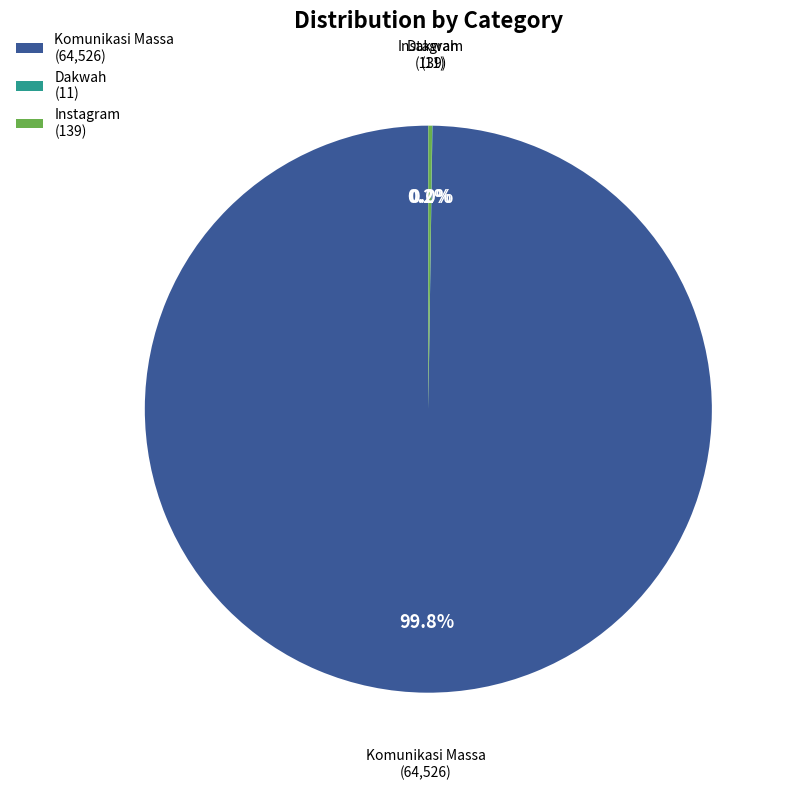

Is there any slice that represents more than half of the pie?

Yes